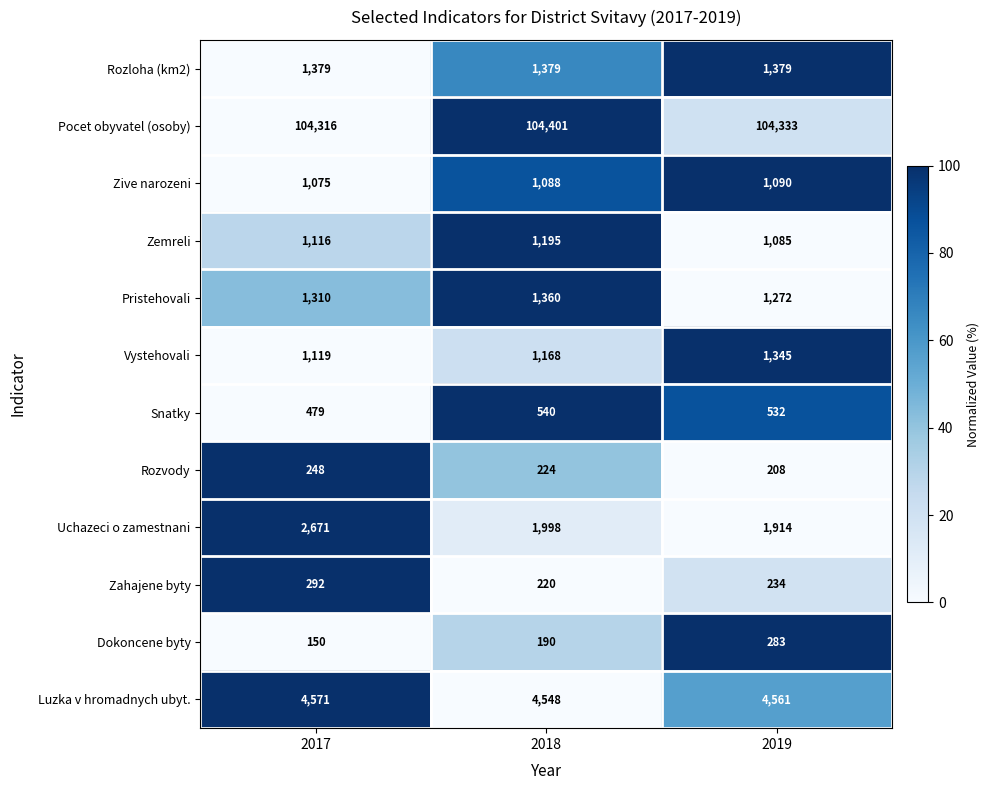

Which series has the largest total across all categories?

Pocet obyvatel (osoby)